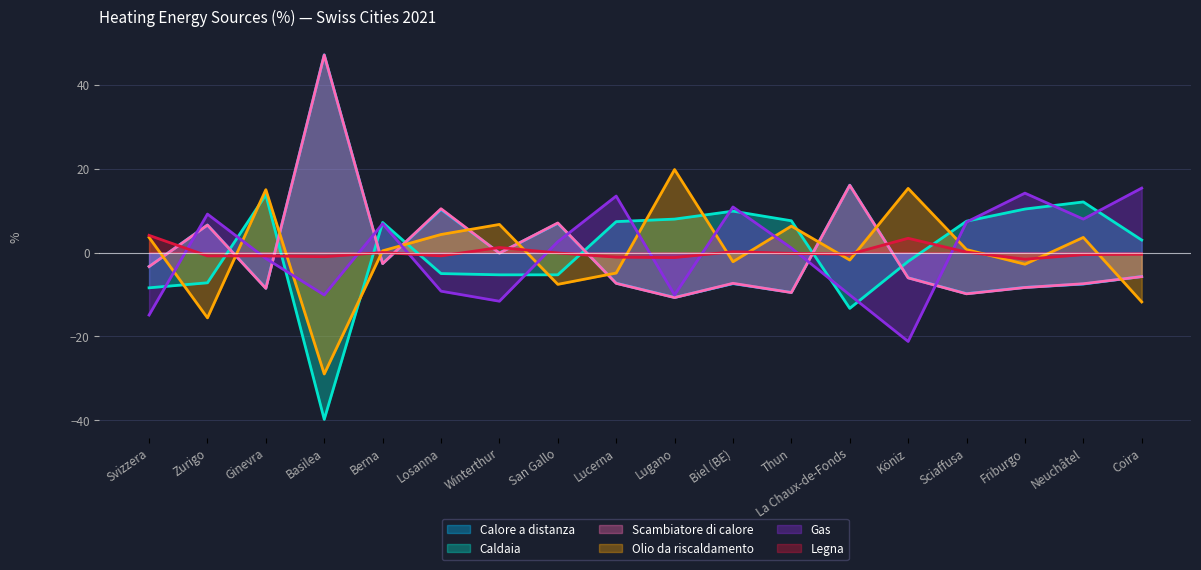

Which series ends up on top after the final intersection of Scambiatore di calore and Caldaia?

Caldaia